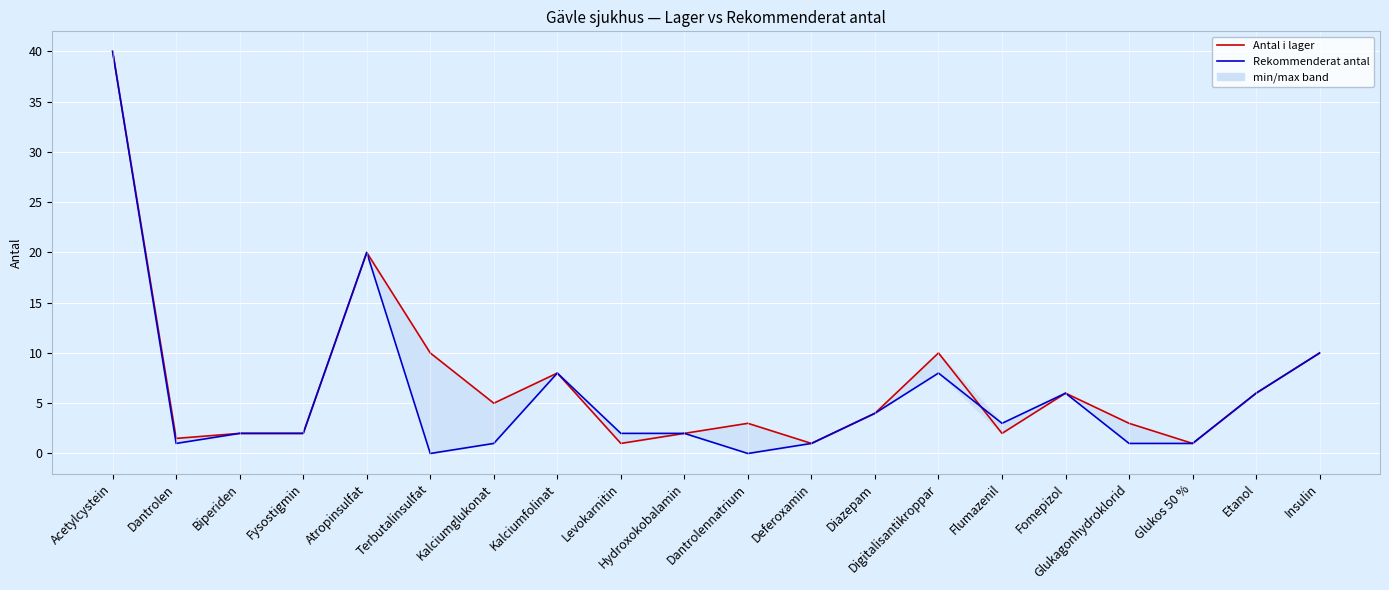

What is the label of the 2nd point from the left?

Dantrolen